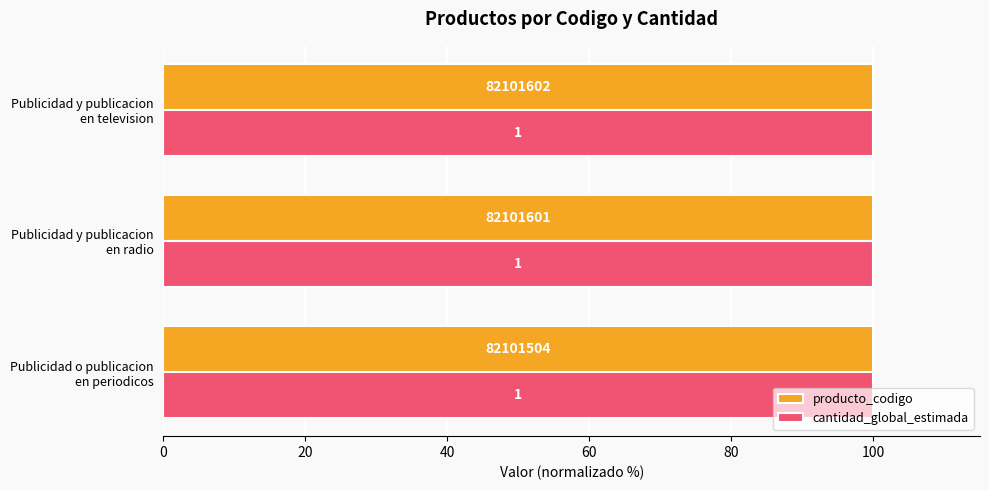

What are all the series names shown in the legend?

producto_codigo, cantidad_global_estimada